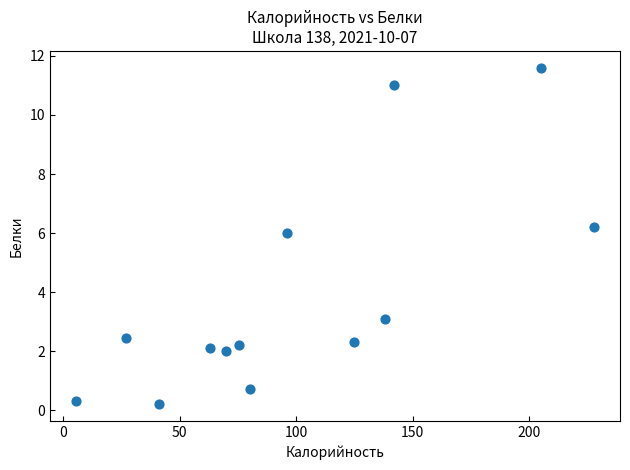

What Y value in the scatter plot is closest to 5?

6.0